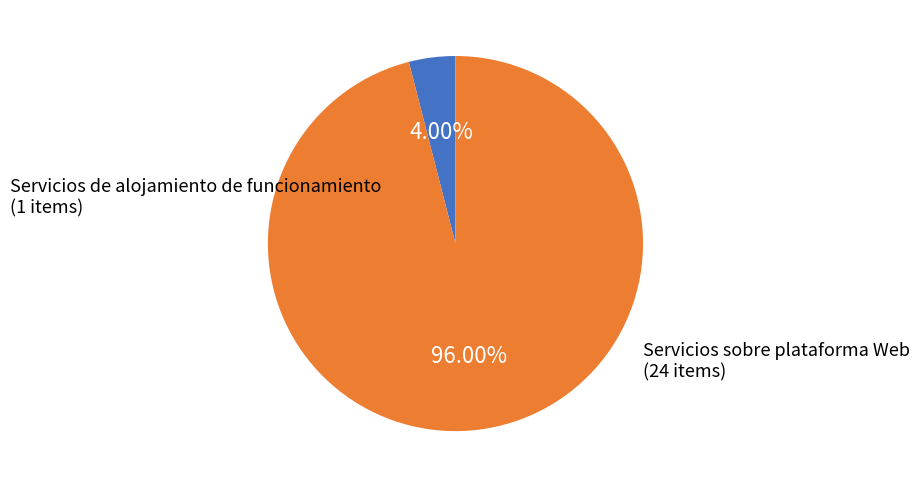

Is there a majority slice in this chart?

Yes